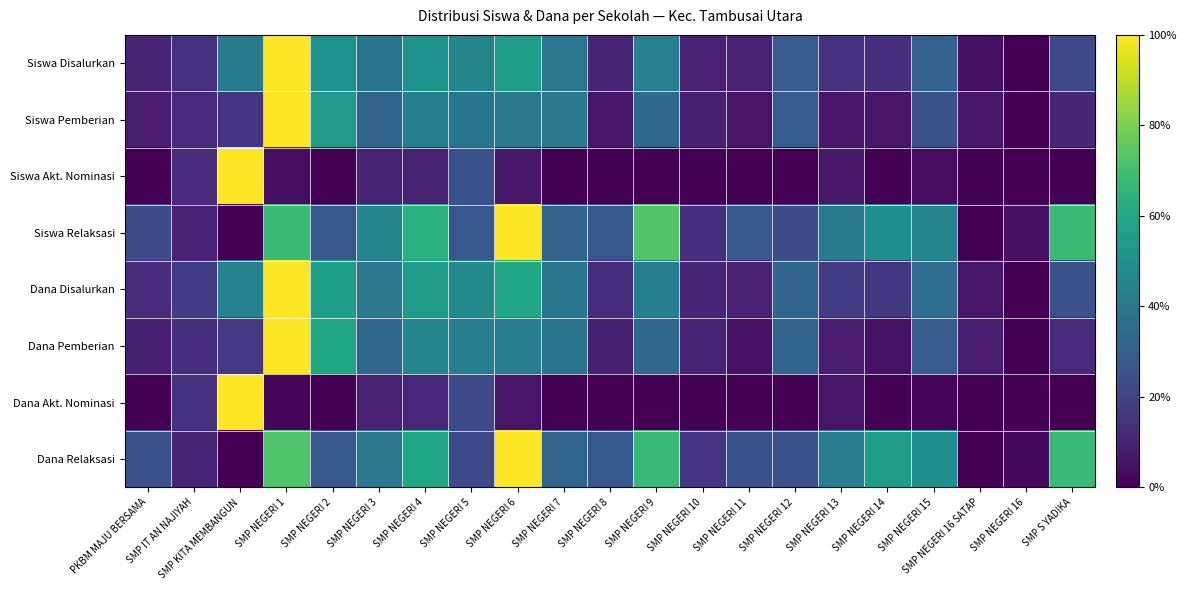

Which label corresponds to the smallest value in the chart?

SMP NEGERI 16